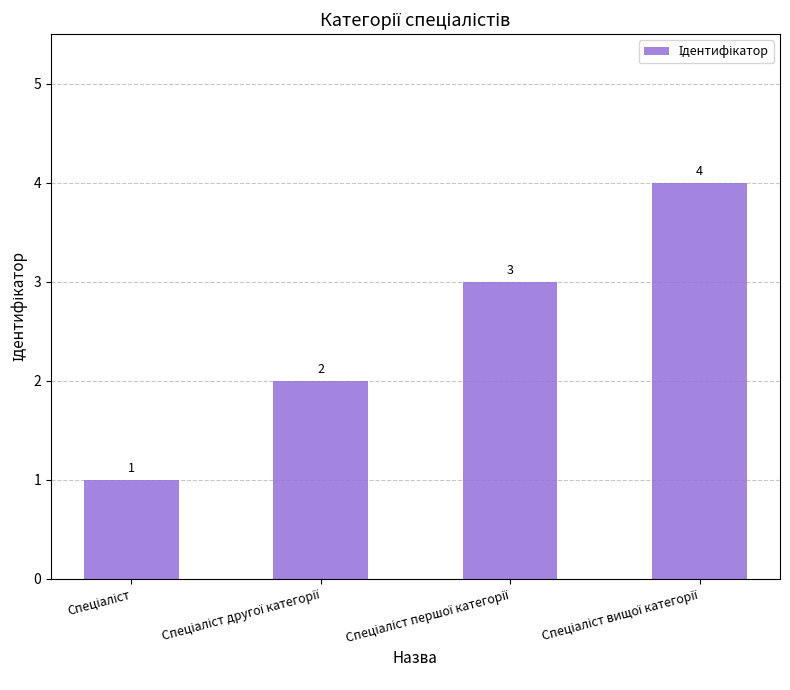

What is the value of the 1st bar from the left?

1